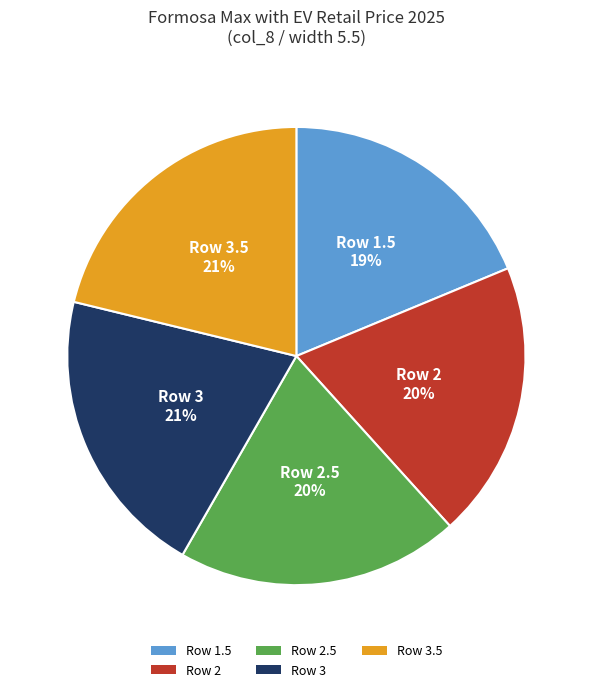

Does Row 2 represent more than half of the total?

No